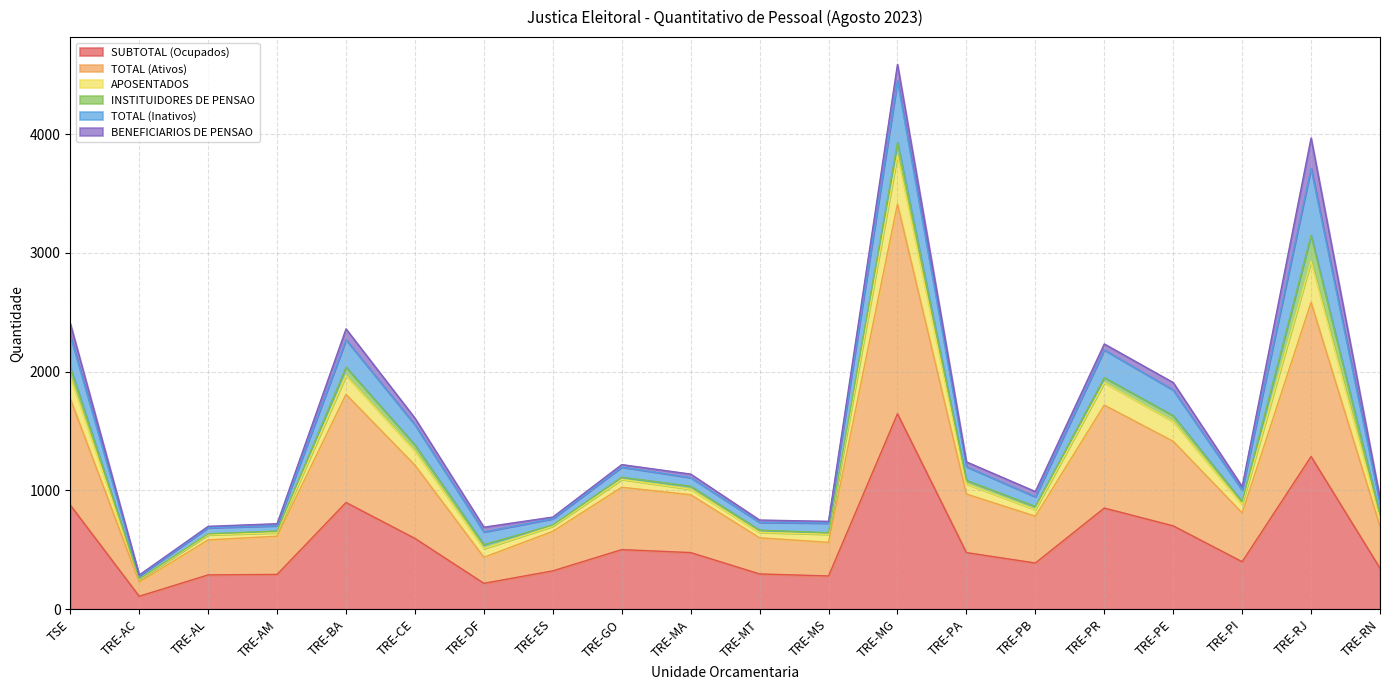

The SUBTOTAL (Ocupados) series shows 598 at TRE-RN. True or false?

False